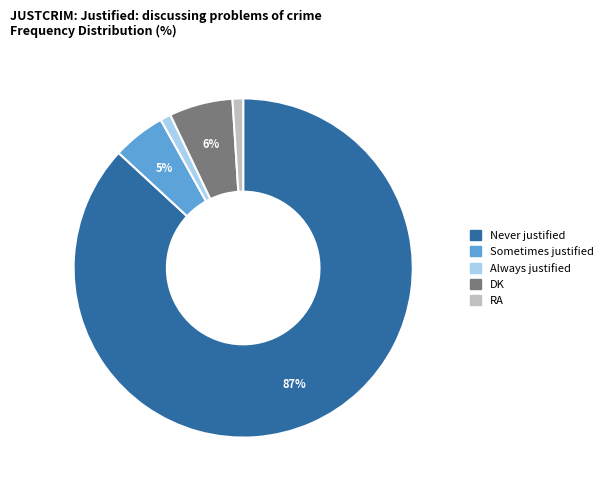

To the nearest percent, what is the combined percentage of DK and Always justified?

7%